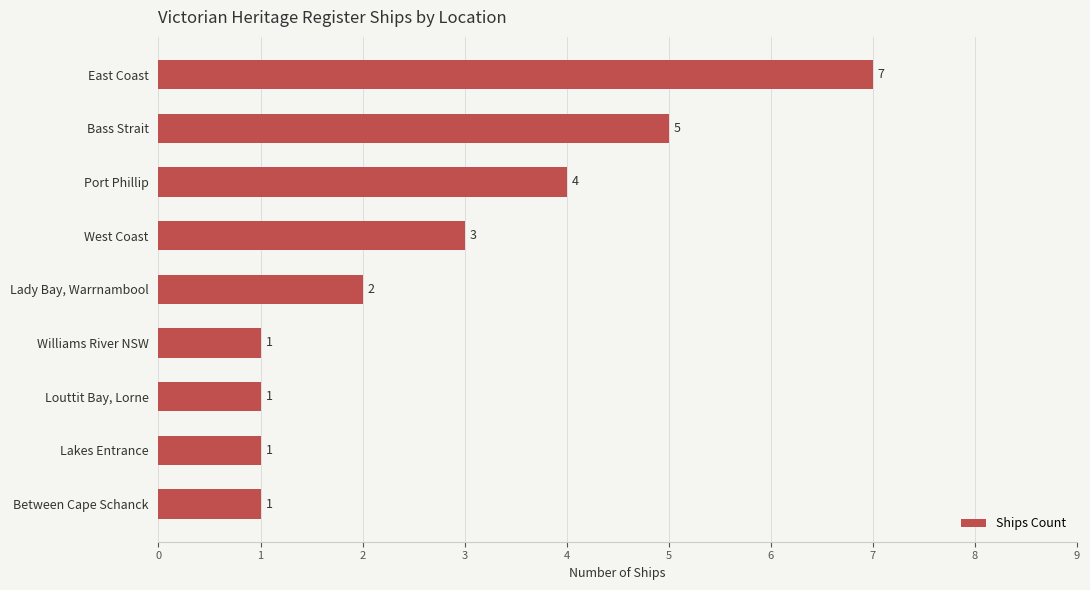

Are the bars grouped side by side (vs. stacked)?

No